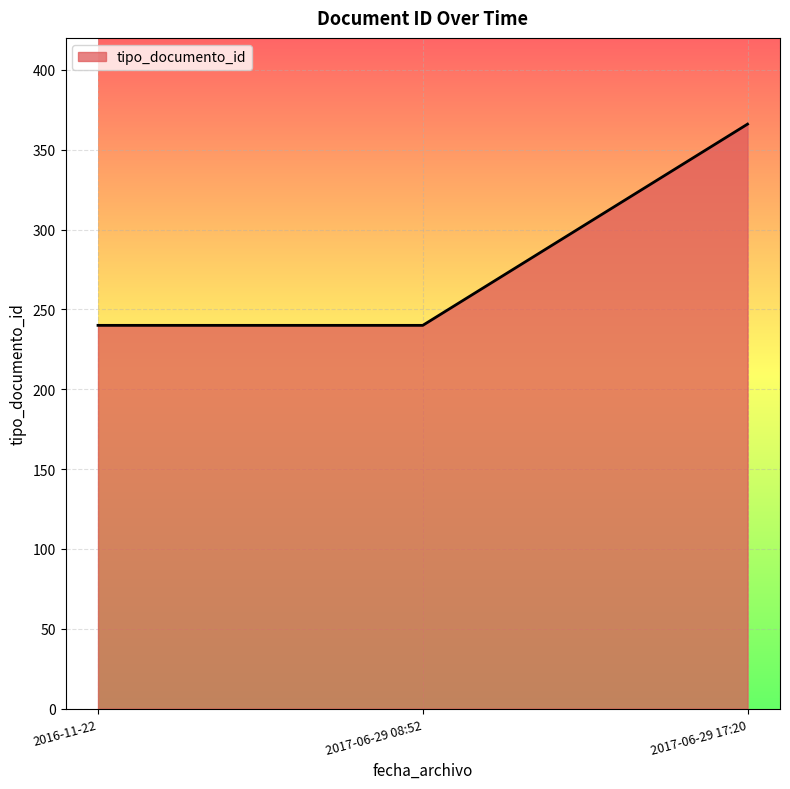

Count the number of values greater than 240.

1